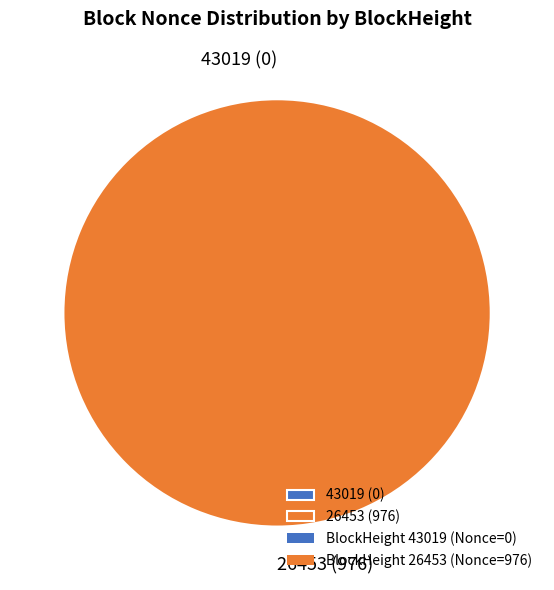

What is the change in value from 43019 to 26453?

+976